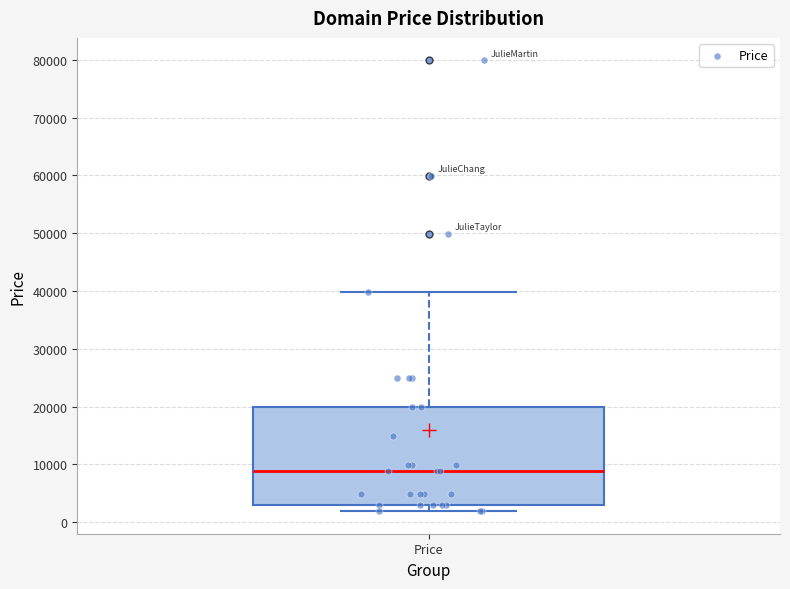

Transcribe this box plot: give where the median line is, the range the box spans, and where the two whiskers end, as read against the y-axis. The values are not printed on the chart, so give them approximately, as read against the axis.

median 9000, box 3000 to 20000, whiskers 2000 to 40000